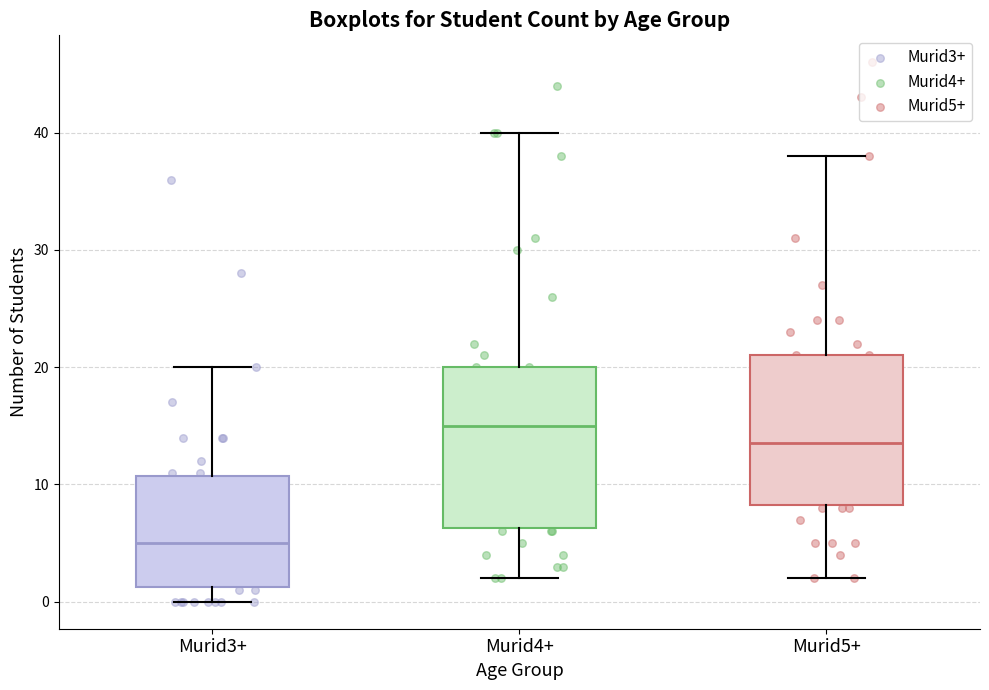

Reading left to right, read every box against the y-axis: the position of its median line, the range the box covers, and the ends of its whiskers. The values are not printed on the chart, so give them approximately, as read against the axis.

Murid3+: median 5, box 1 to 11, whiskers 0 to 20
Murid4+: median 15, box 6 to 20, whiskers 2 to 40
Murid5+: median 14, box 8 to 21, whiskers 2 to 38